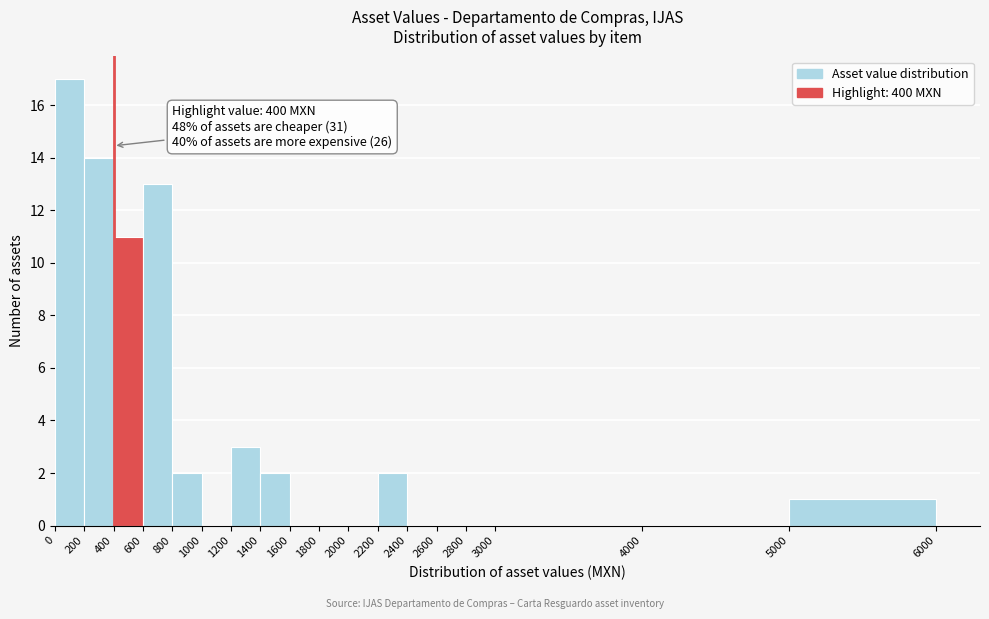

Which range on the x-axis has the tallest bar?

0 to 200